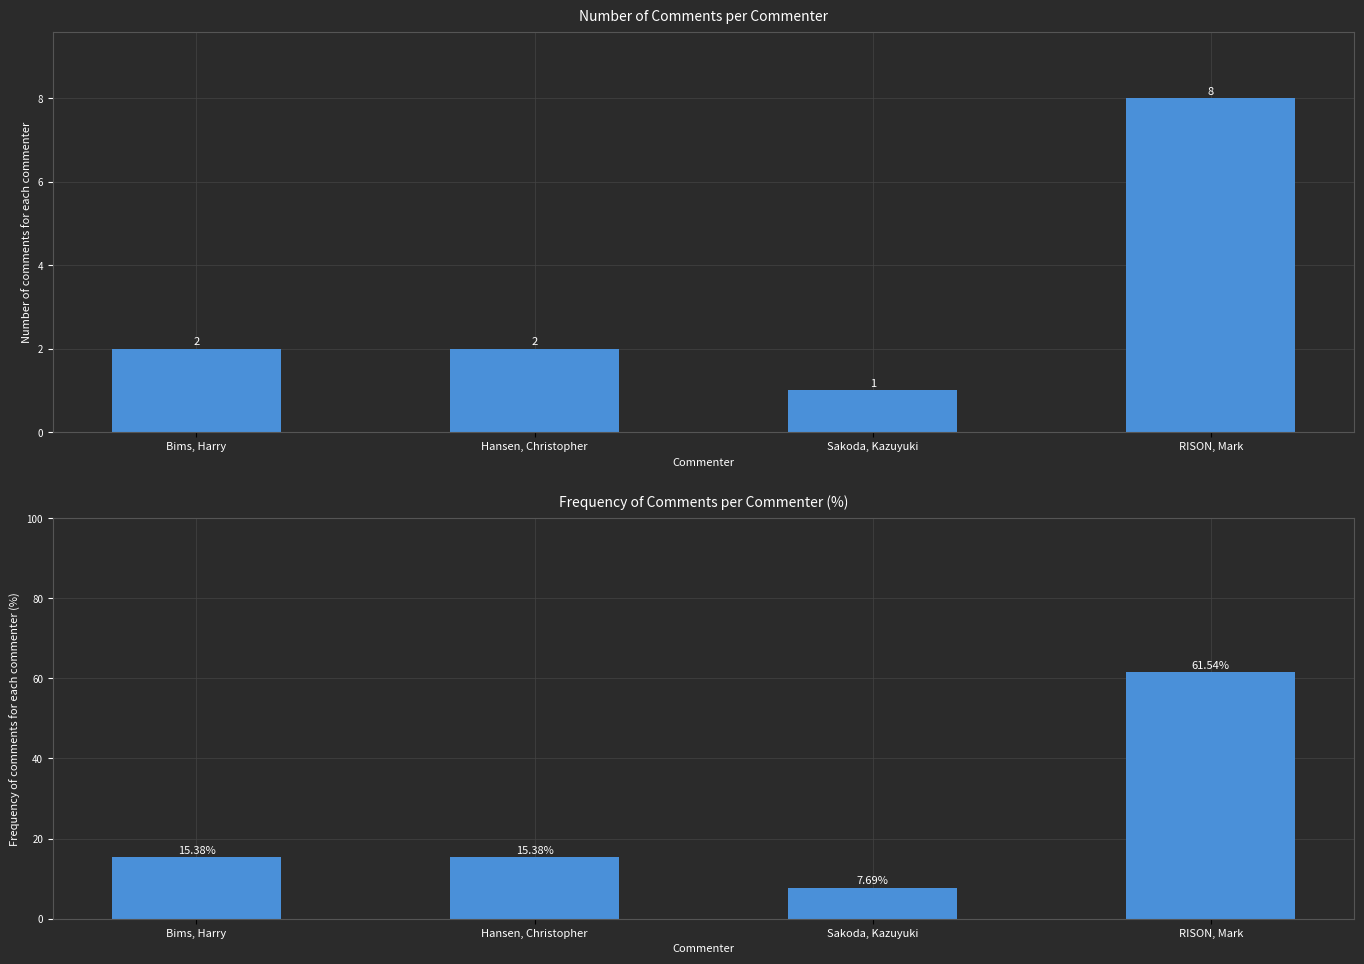

Which has a higher value, Bims, Harry or RISON, Mark?

RISON, Mark